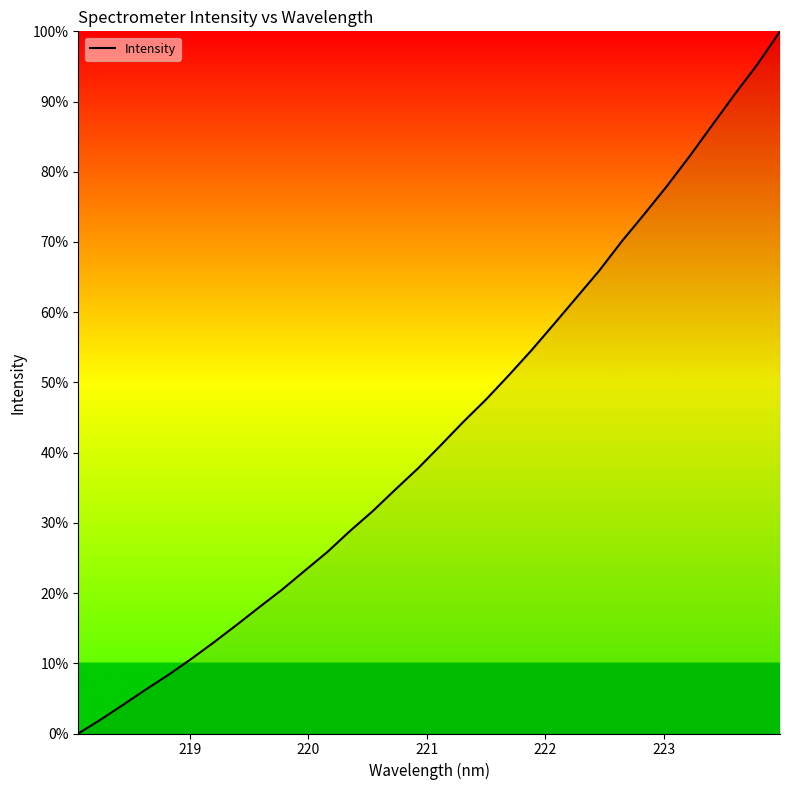

What is the sum of all values?

1382.7